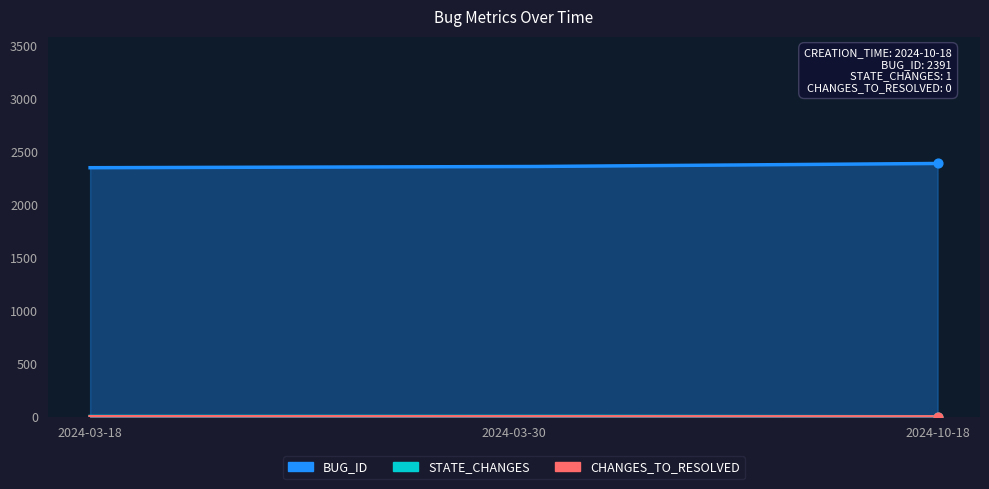

Which series has the largest total across all categories?

BUG_ID